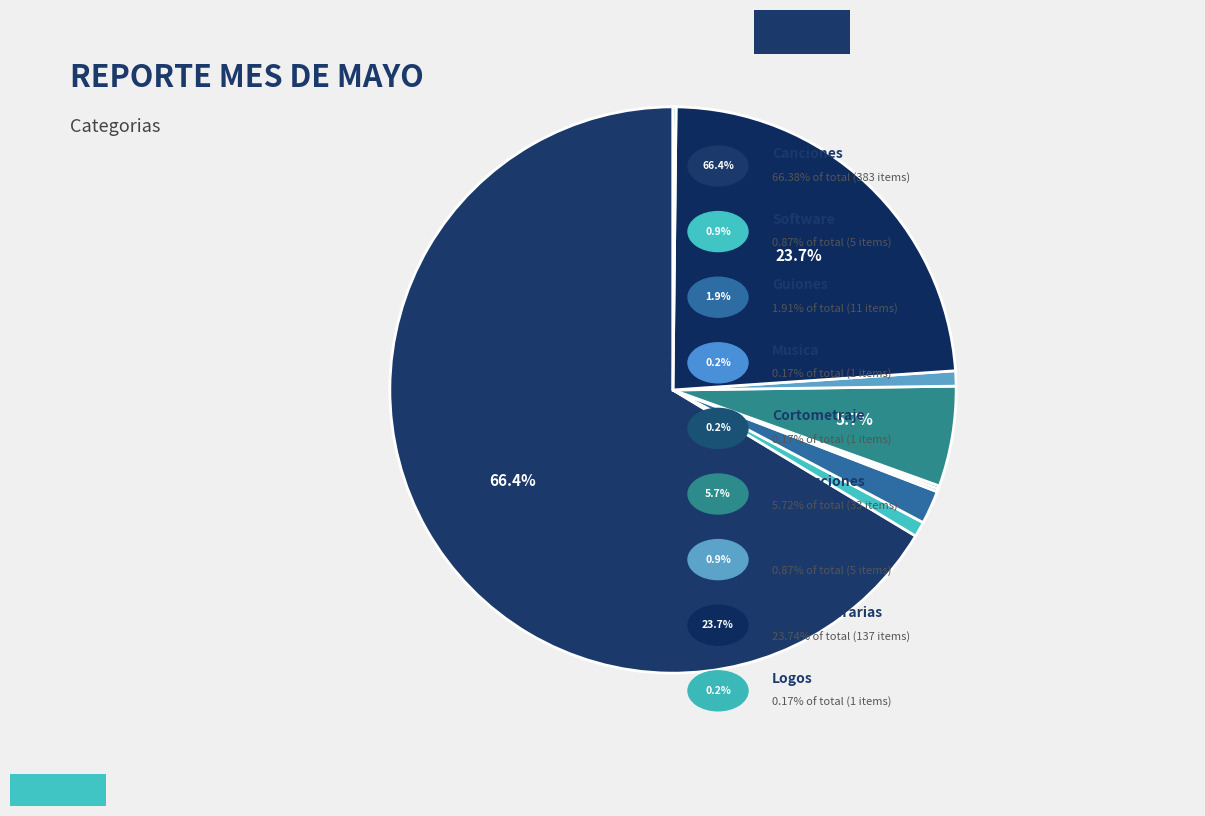

To the nearest percent, what is the average slice percentage?

11%